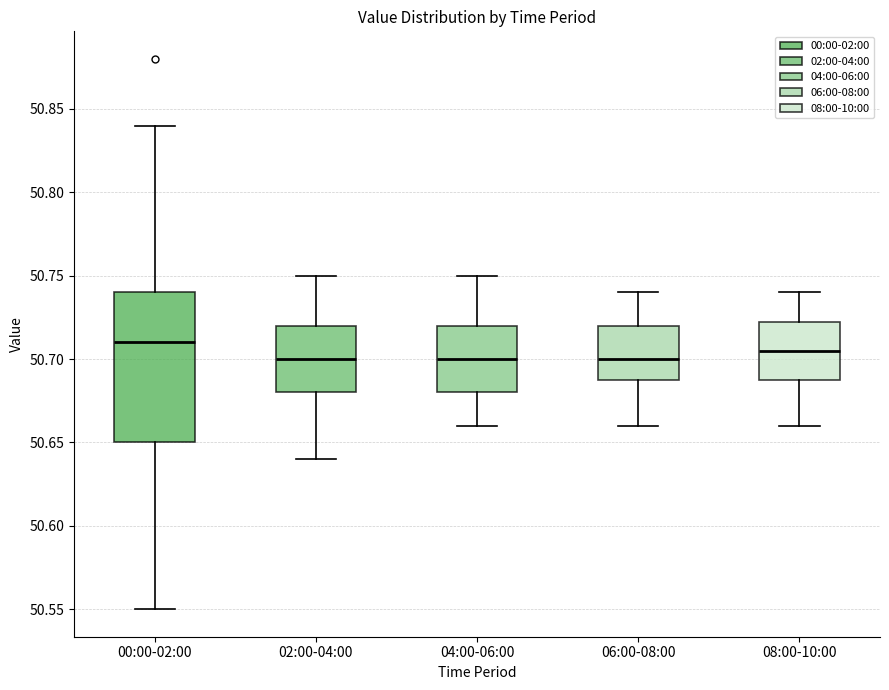

Where is the lower edge of the box for 04:00-06:00 on the y-axis? The values are not printed on the chart, so give them approximately, as read against the axis.

50.680